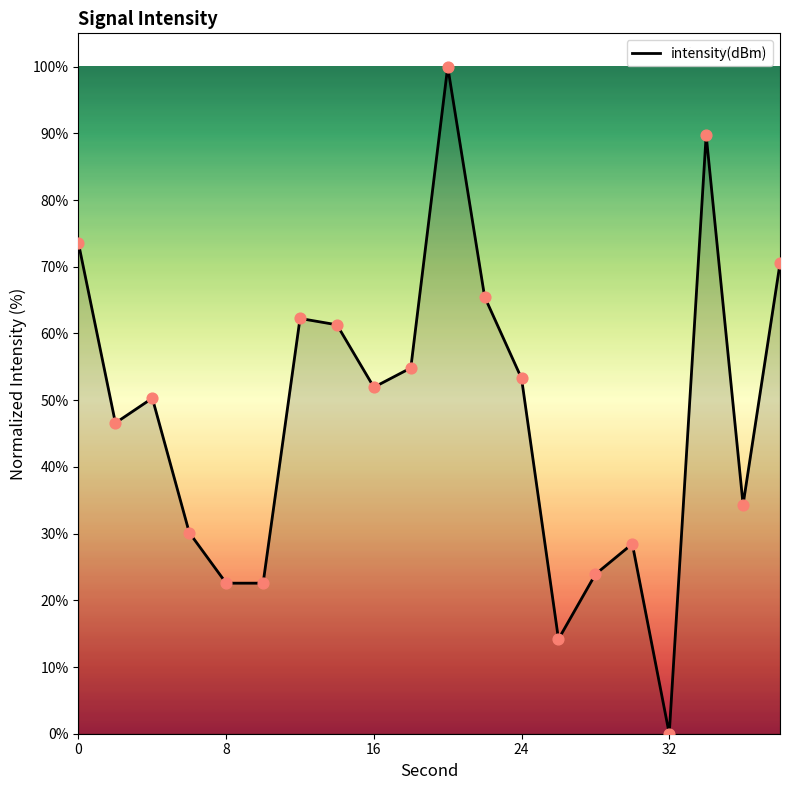

What is the difference between the maximum and minimum values?

100.0